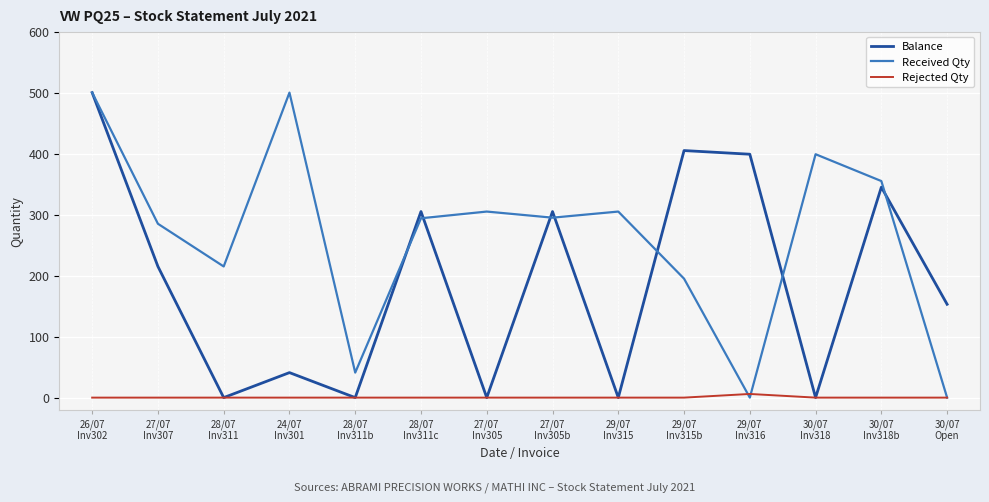

At 29/07
Inv316, list the series in order from largest to smallest.

Balance, Rejected Qty, Received Qty